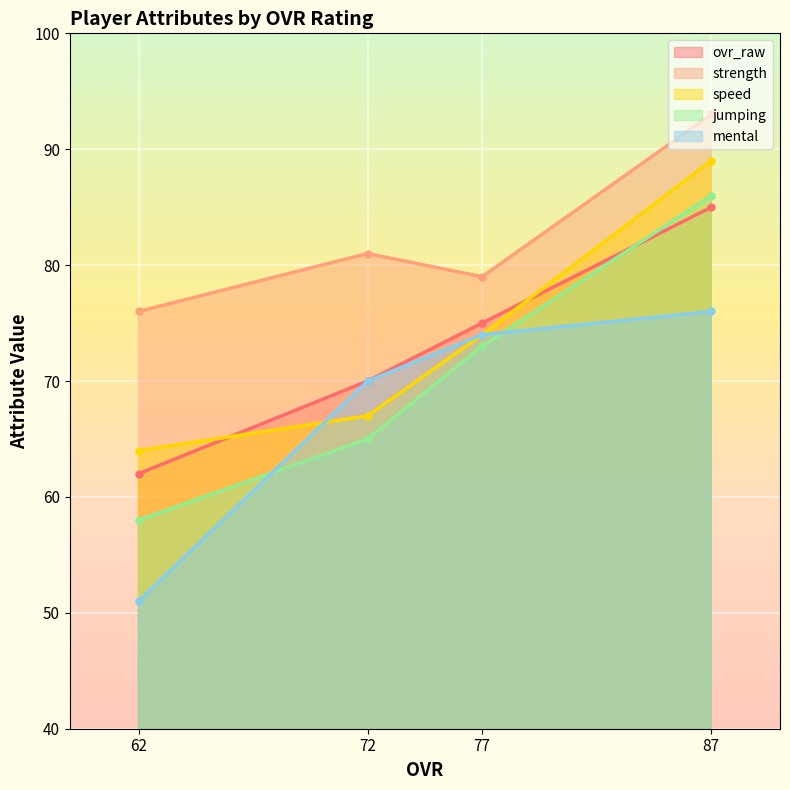

What is the total value across all series at 87?

429